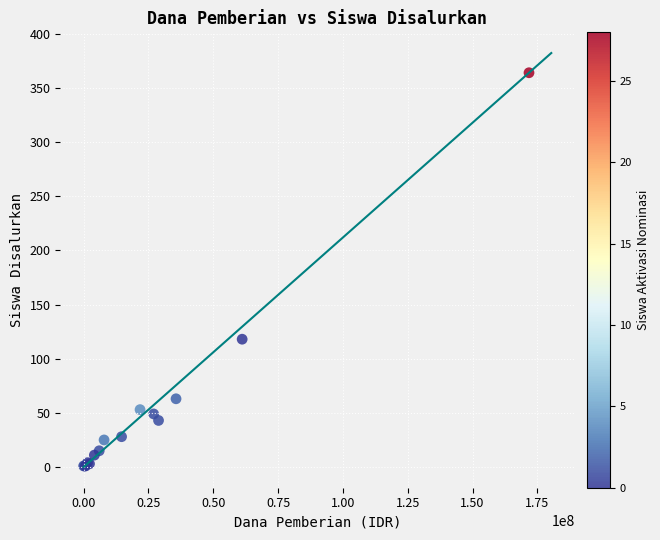

What Y value in the scatter plot is closest to 182?

118